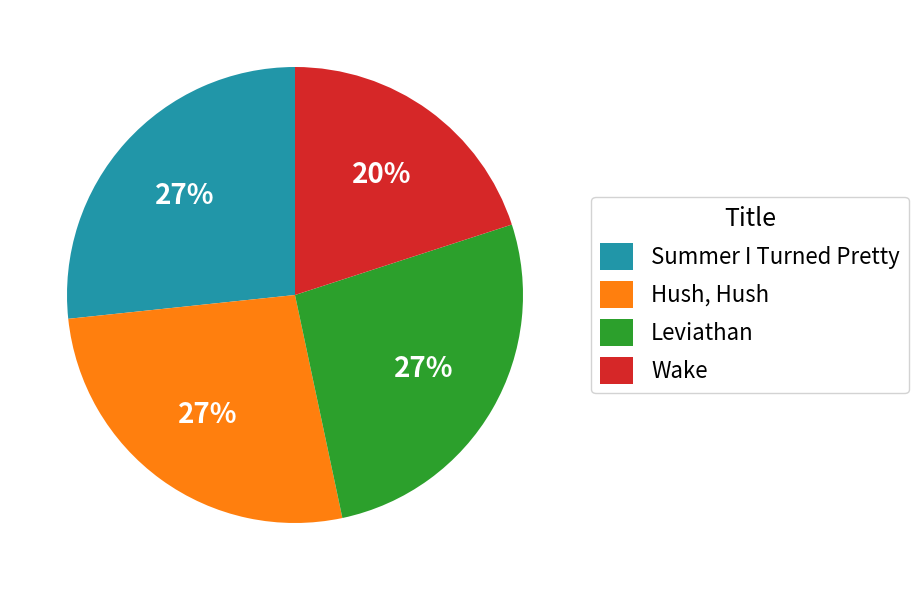

To the nearest percent, what percentage of the pie is Hush, Hush?

27%